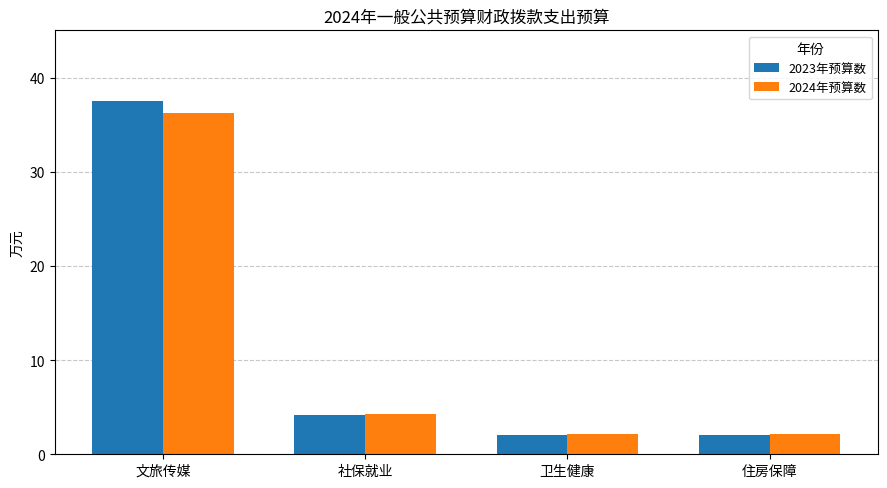

What is the value of the 2024年预算数 bar at the 3rd from the left?

2.2